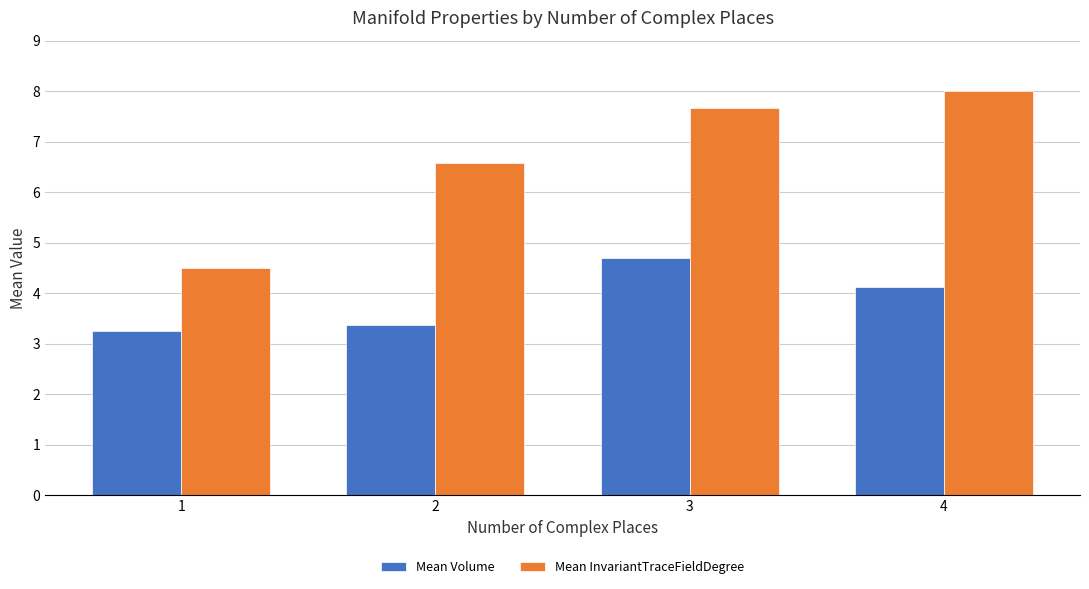

List the series in order of their peak value, lowest first.

Mean Volume, Mean InvariantTraceFieldDegree